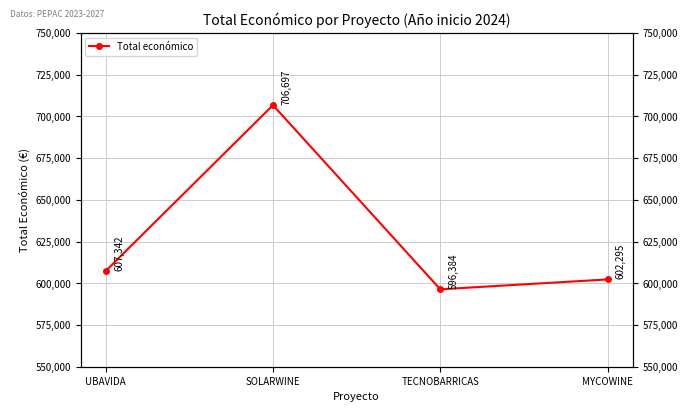

What is the smallest value displayed?

596384.0